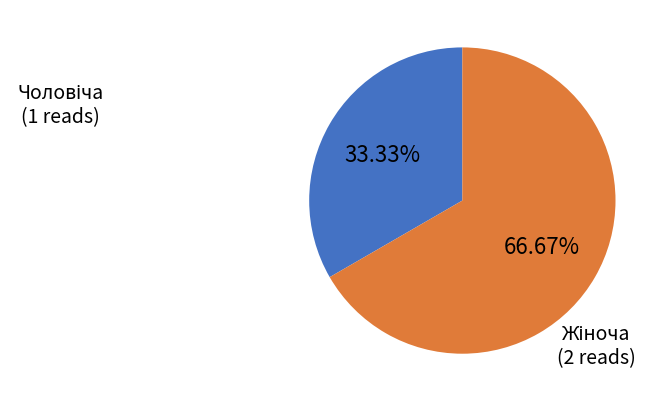

Is there a majority slice in this chart?

Yes